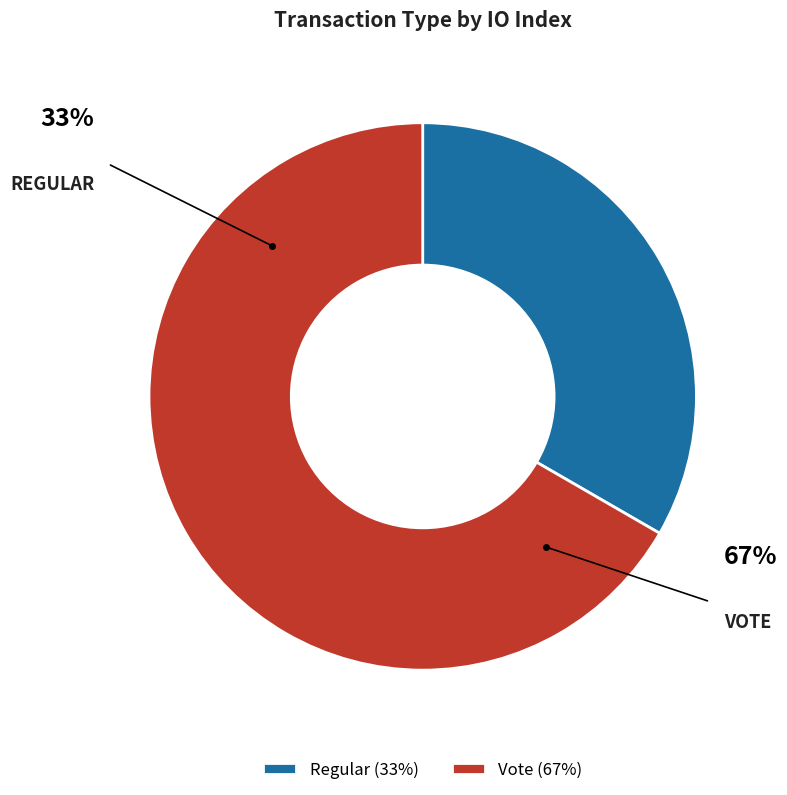

Rank the categories by value from lowest to highest.

Regular, Vote